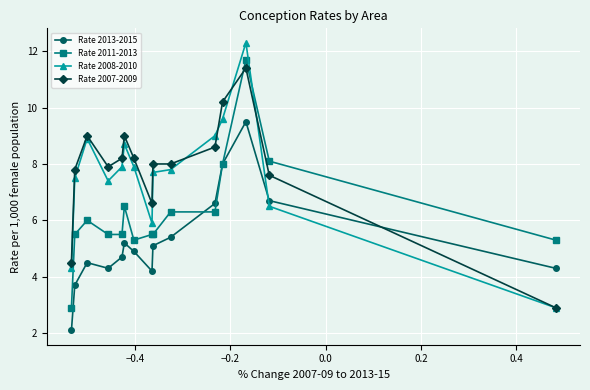

After their last crossing, which series has the higher values: Rate 2013-2015 or Rate 2007-2009?

Rate 2013-2015